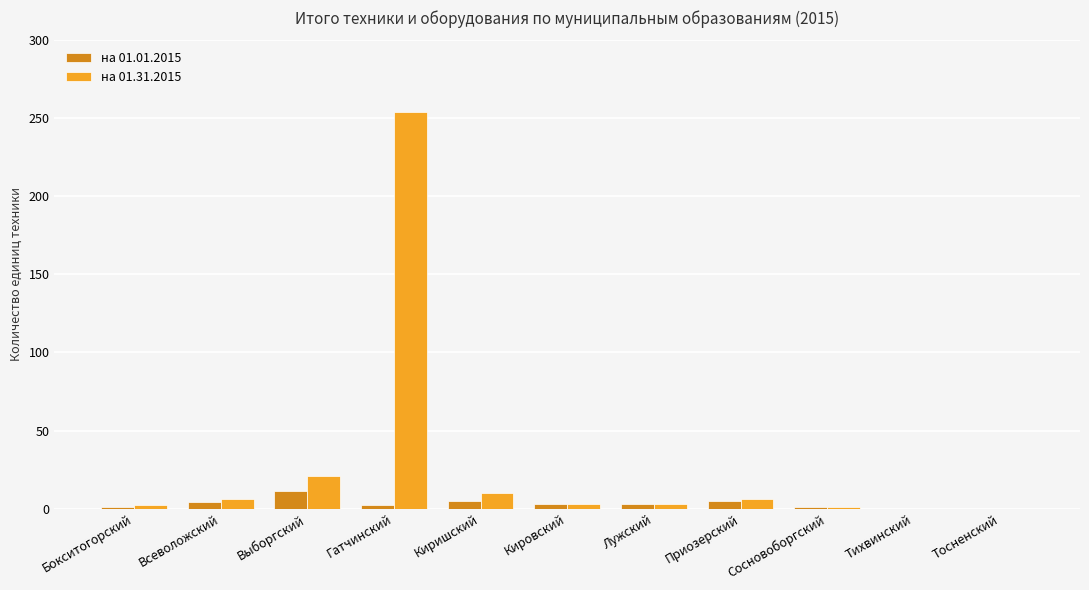

At which label does на 01.31.2015 reach its peak?

Гатчинский